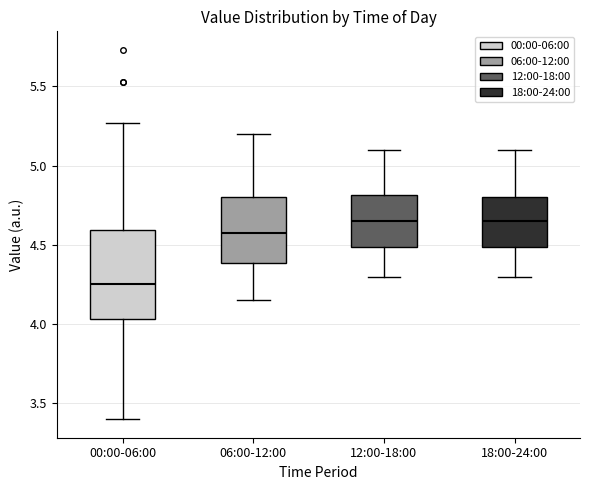

Reading left to right, transcribe this box plot: for each box, give where its median line is, the range the box spans, and where its two whiskers end, as read against the y-axis. The values are not printed on the chart, so give them approximately, as read against the axis.

00:00-06:00: median 4.25, box 4.05 to 4.60, whiskers 3.40 to 5.25
06:00-12:00: median 4.60, box 4.40 to 4.80, whiskers 4.15 to 5.20
12:00-18:00: median 4.65, box 4.50 to 4.80, whiskers 4.30 to 5.10
18:00-24:00: median 4.65, box 4.50 to 4.80, whiskers 4.30 to 5.10